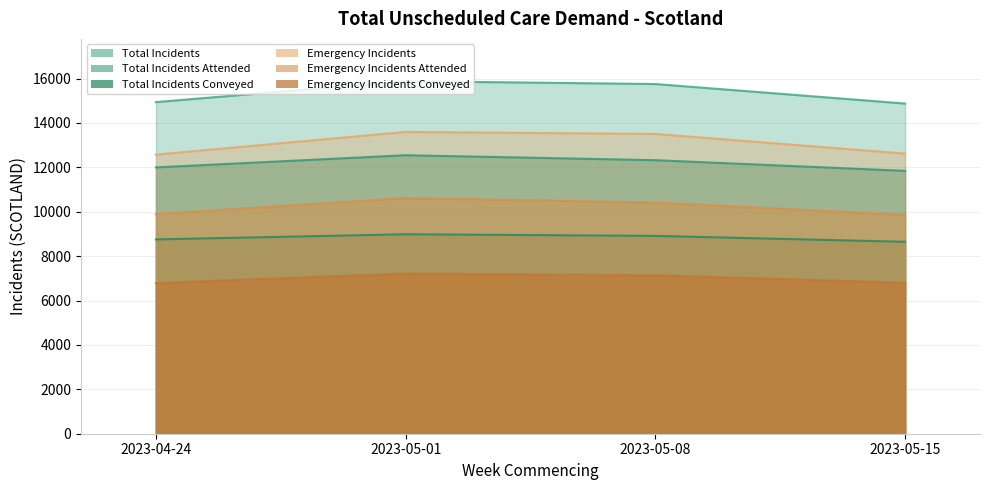

What is the value of the Emergency Incidents Conveyed point at the 2nd from the left?

7214